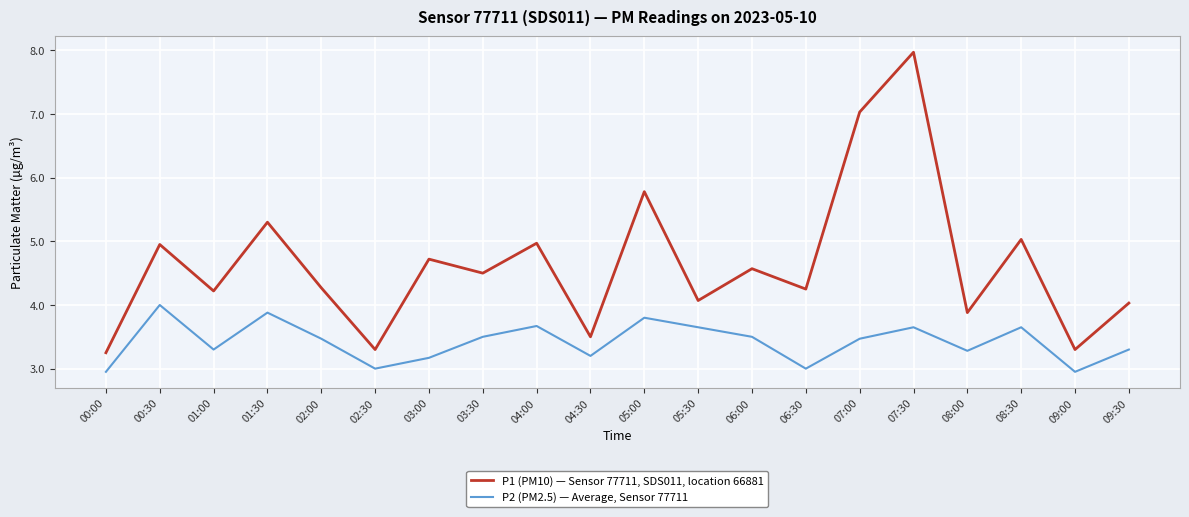

What is the difference between the maximum and second lowest values in the P1 (PM10) — Sensor 77711, SDS011, location 66881 series?

4.7